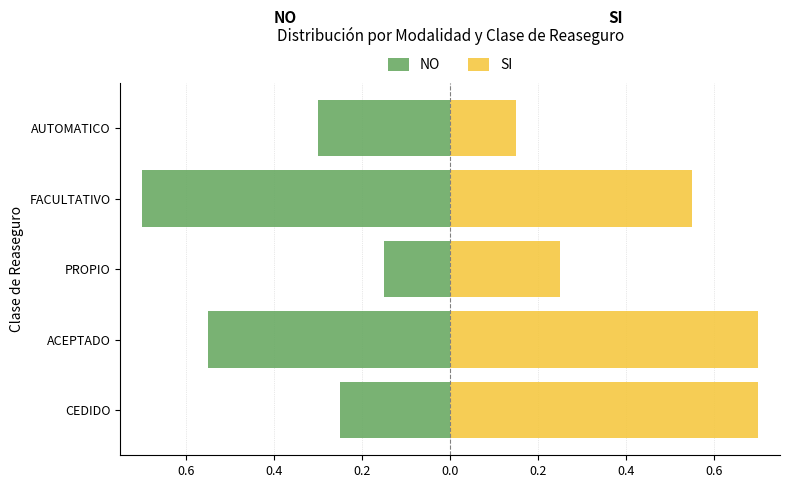

What is the average value of the NO series?

-0.4